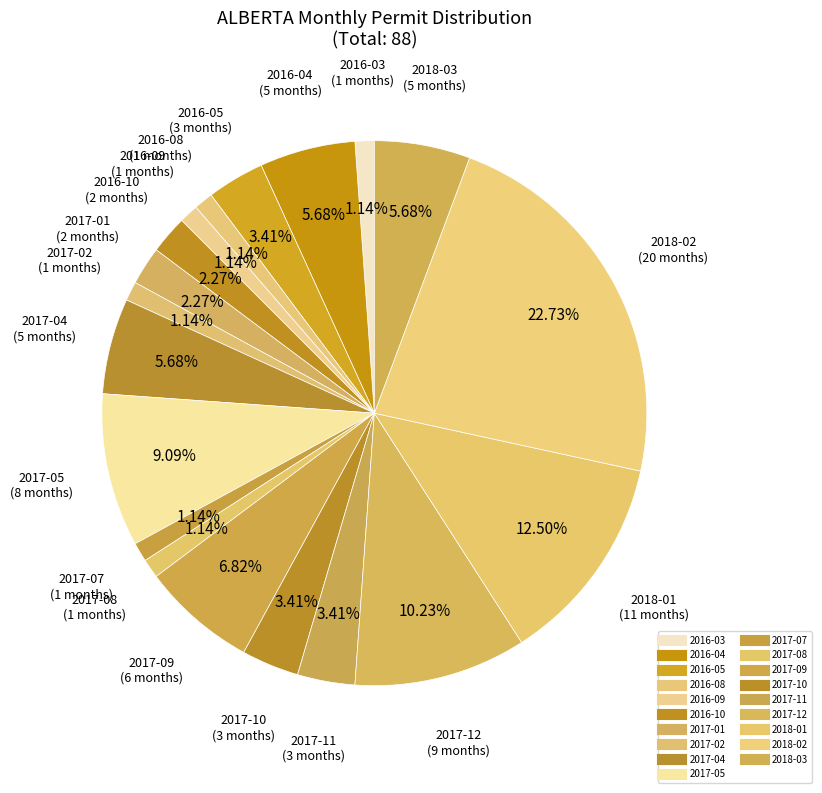

Between 2018-01 and 2017-11, which is larger?

2018-01